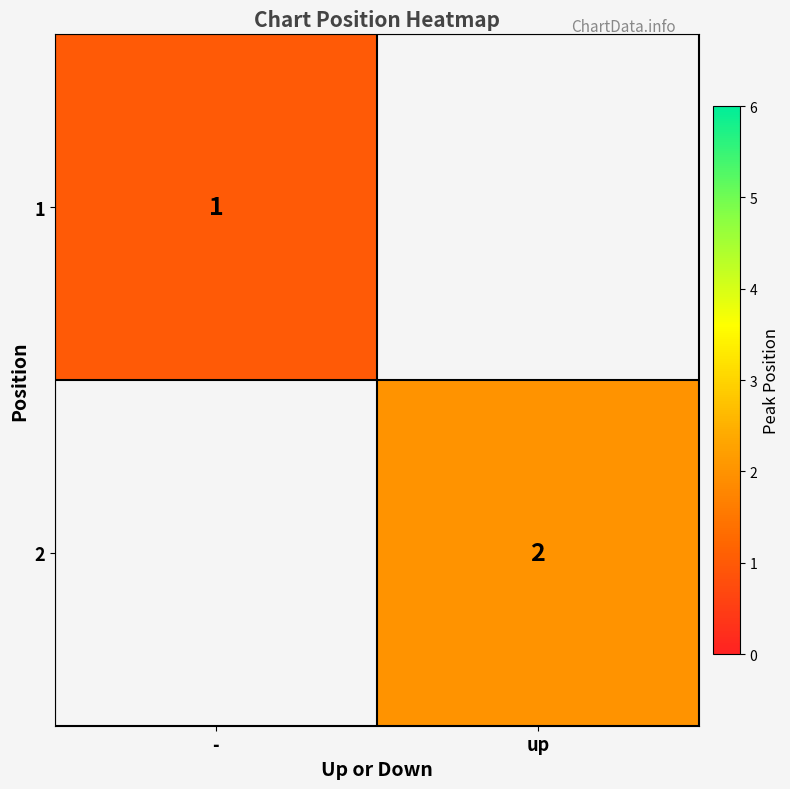

Is it true that 1 equals 0 at -?

False